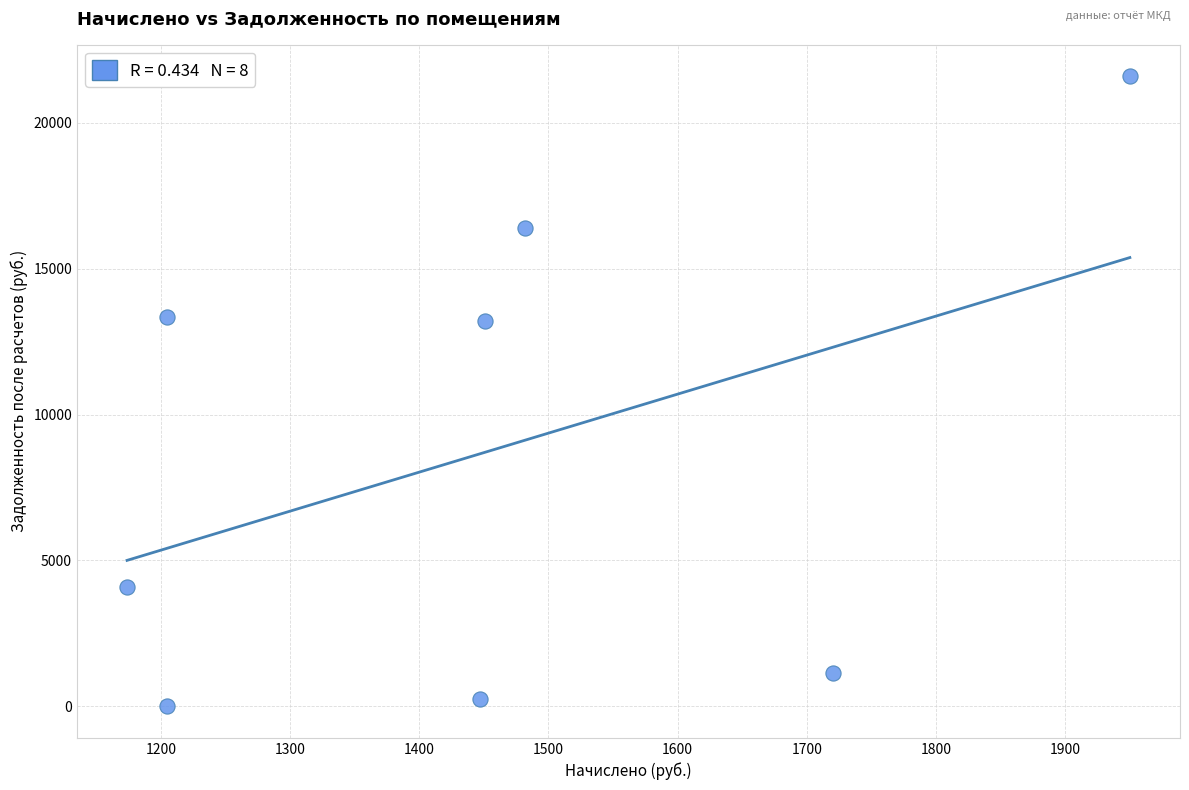

What is the average Y value?

8752.0